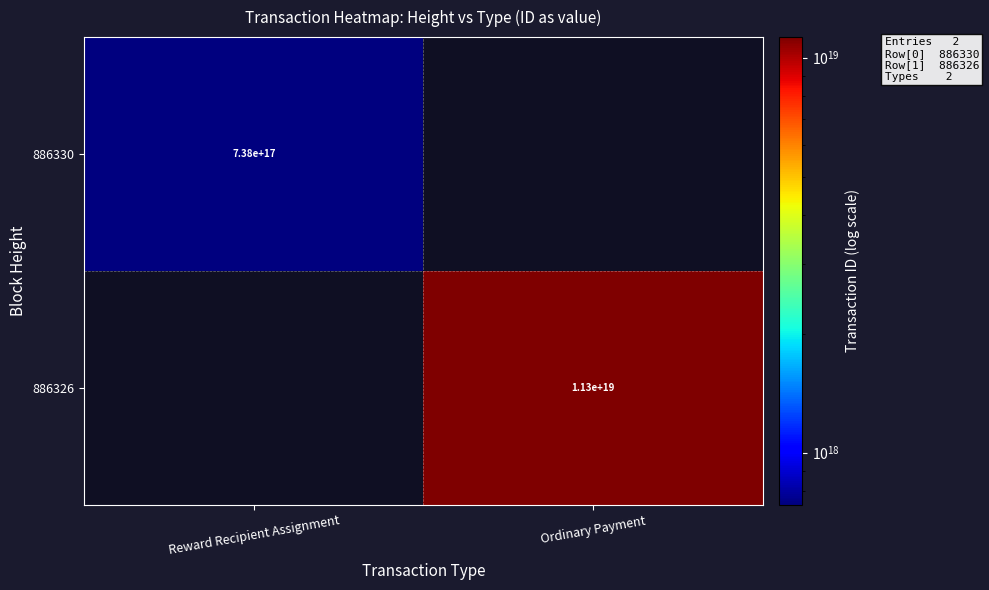

The 886330 series shows 499589802822697664 at Reward Recipient Assignment. True or false?

False